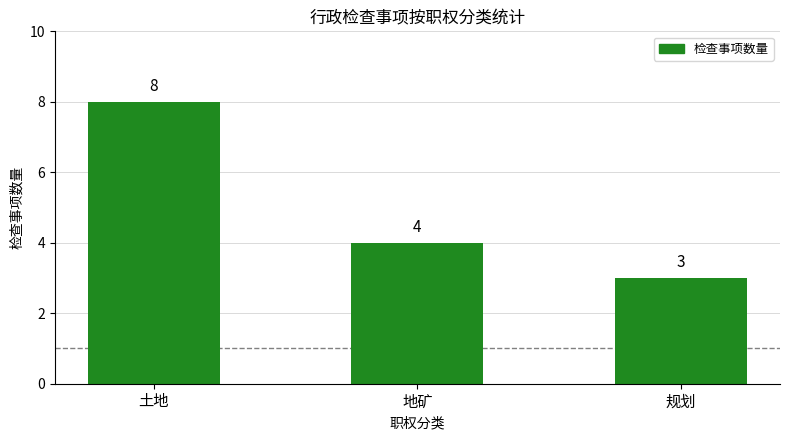

Is it true that the value at 规划 is 1?

False